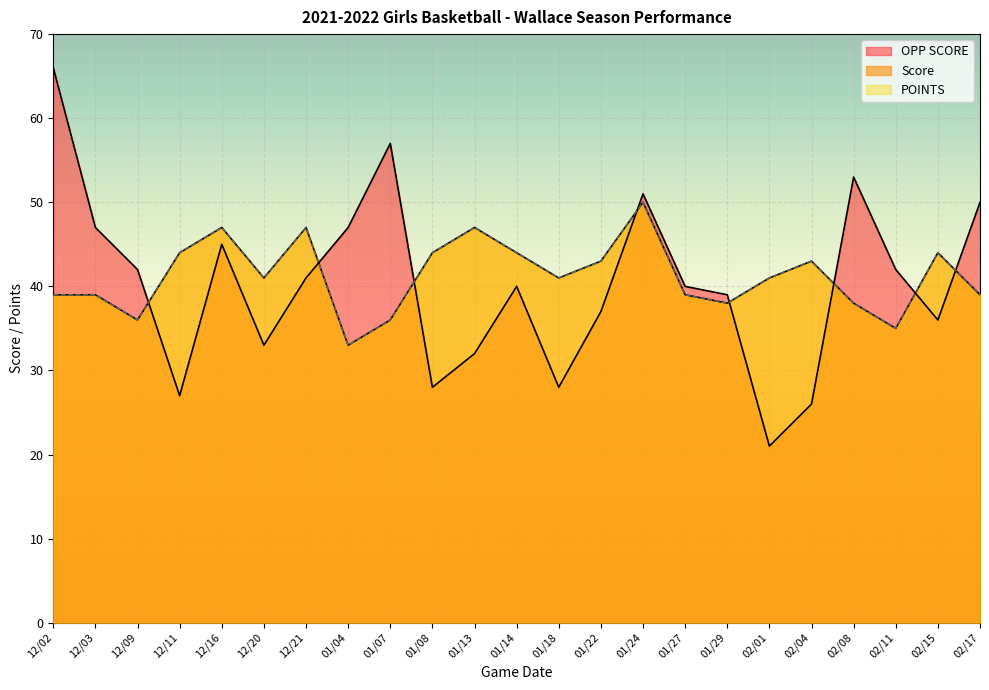

Count the number of categories in the chart.

23